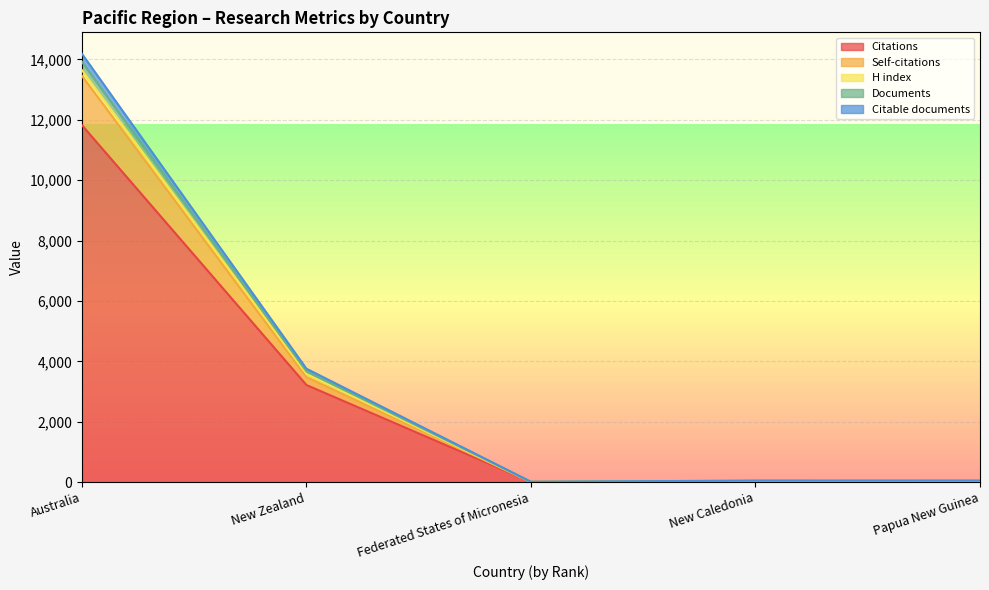

What is the difference between the Citations values at New Zealand and New Caledonia?

3201